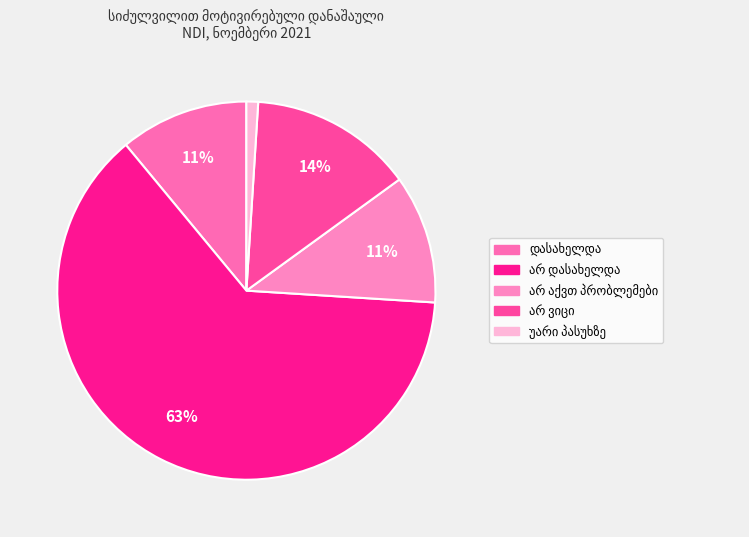

Which category accounts for the majority?

არ დასახელდა